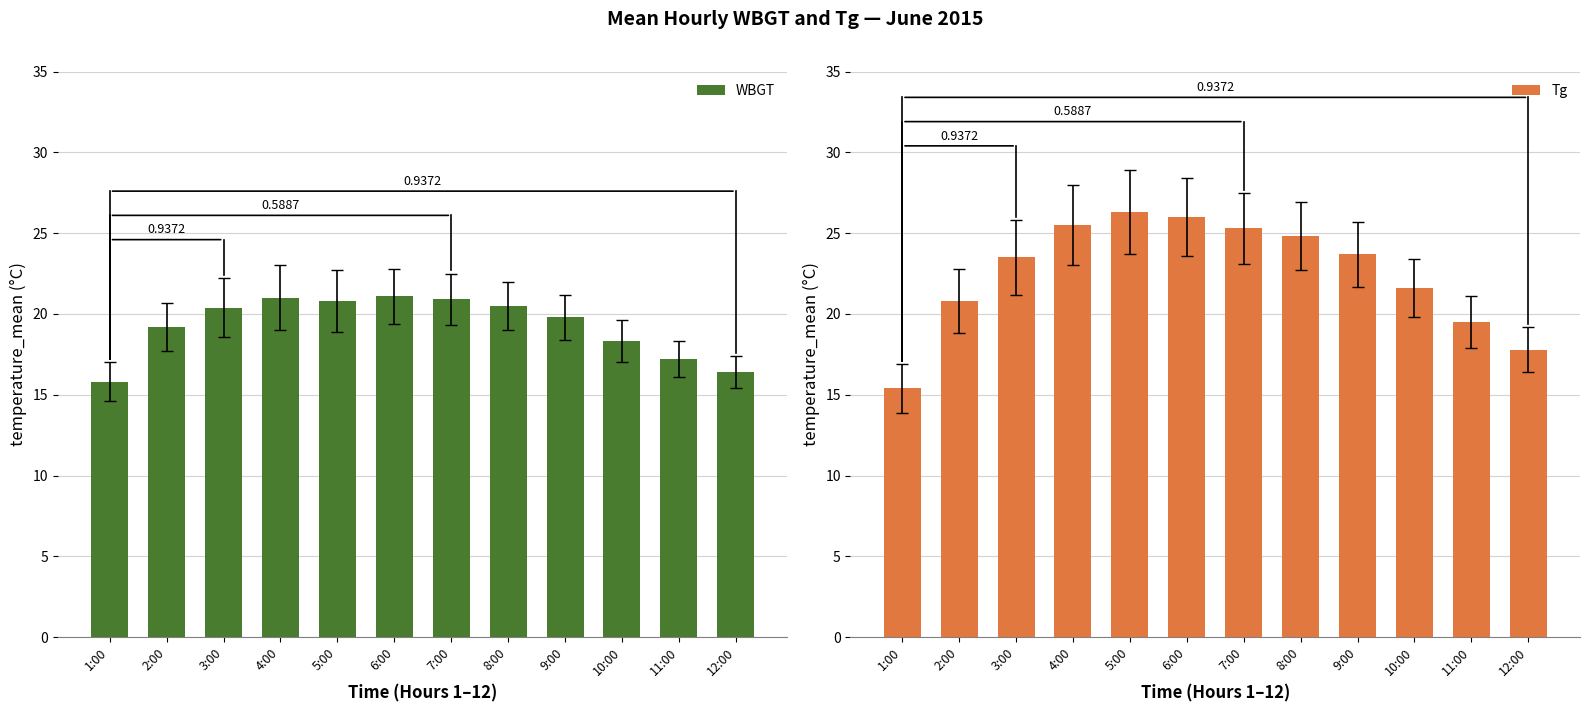

What are all the series names shown in the legend?

WBGT, Tg